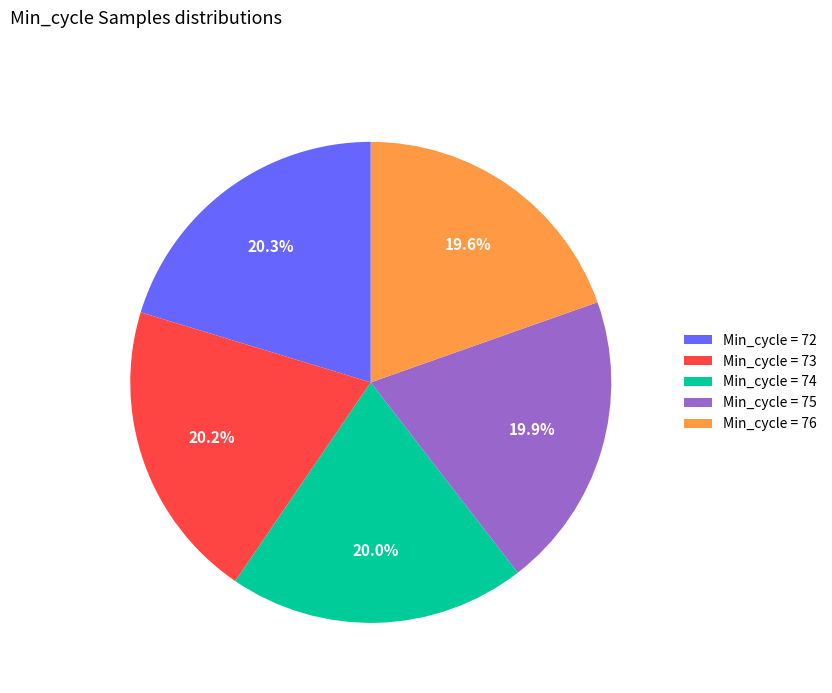

To the nearest percent, what is the difference between the largest and smallest slice percentages?

1%